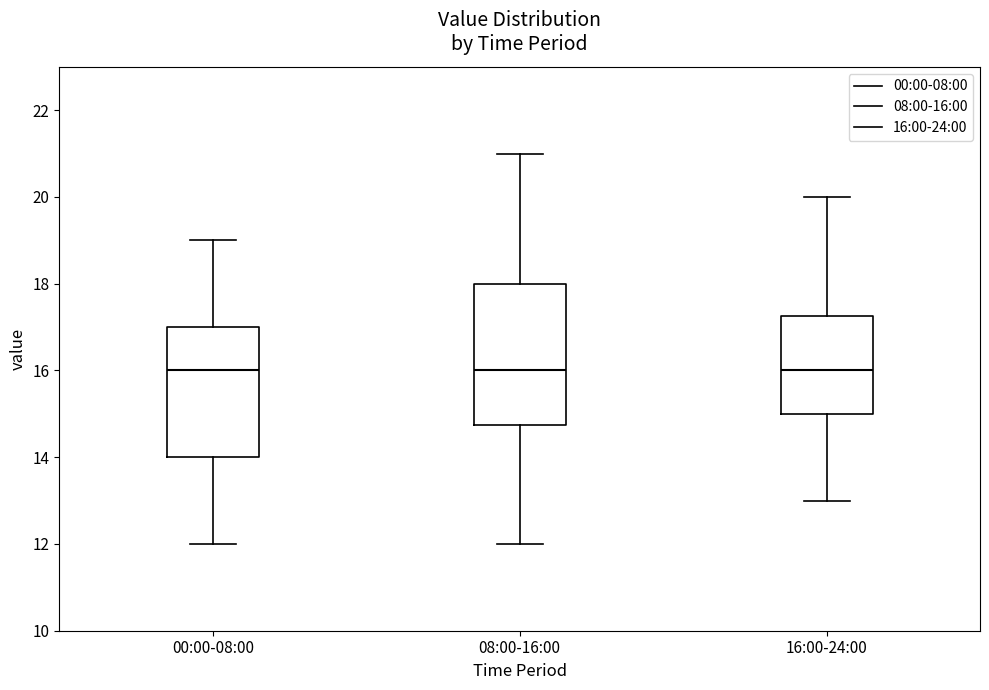

Comparing the boxes themselves (not the whiskers), which one is the tallest?

08:00-16:00